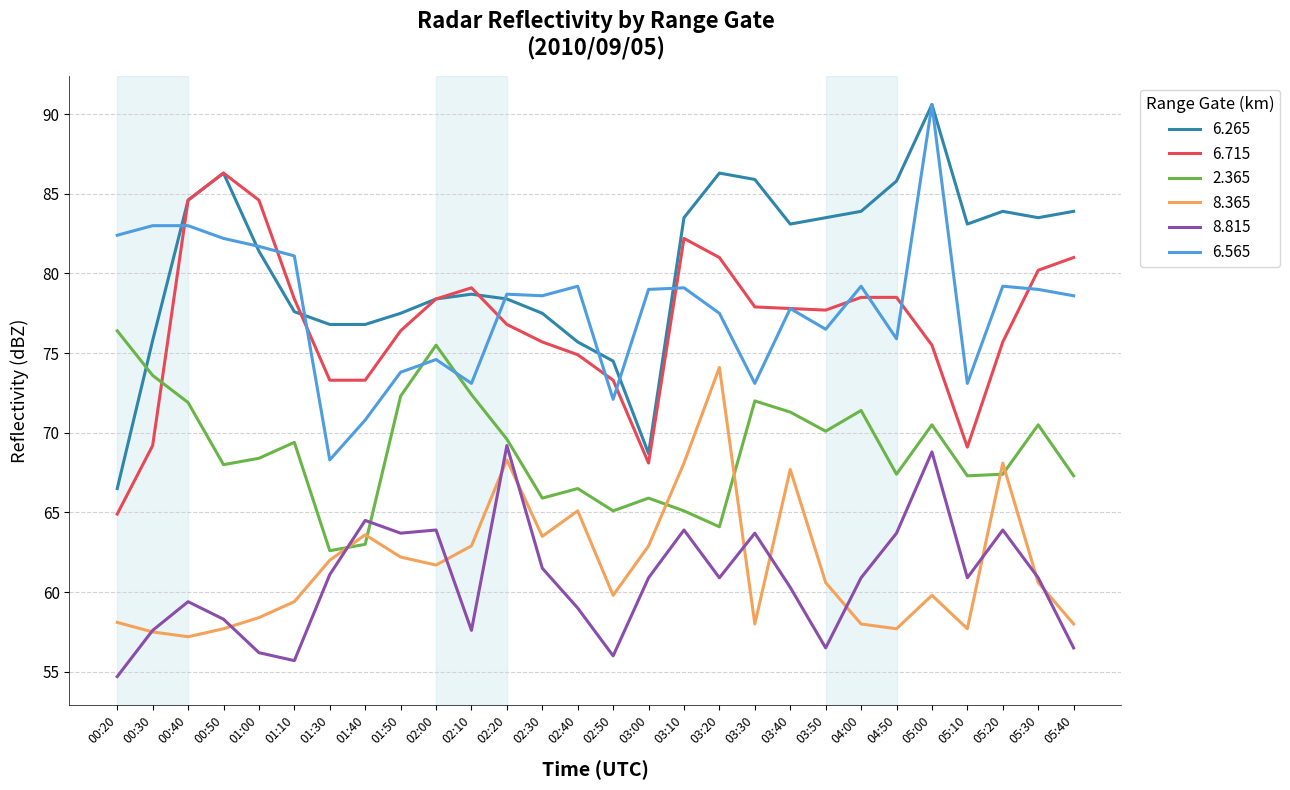

What is the minimum value for 6.715?

64.9